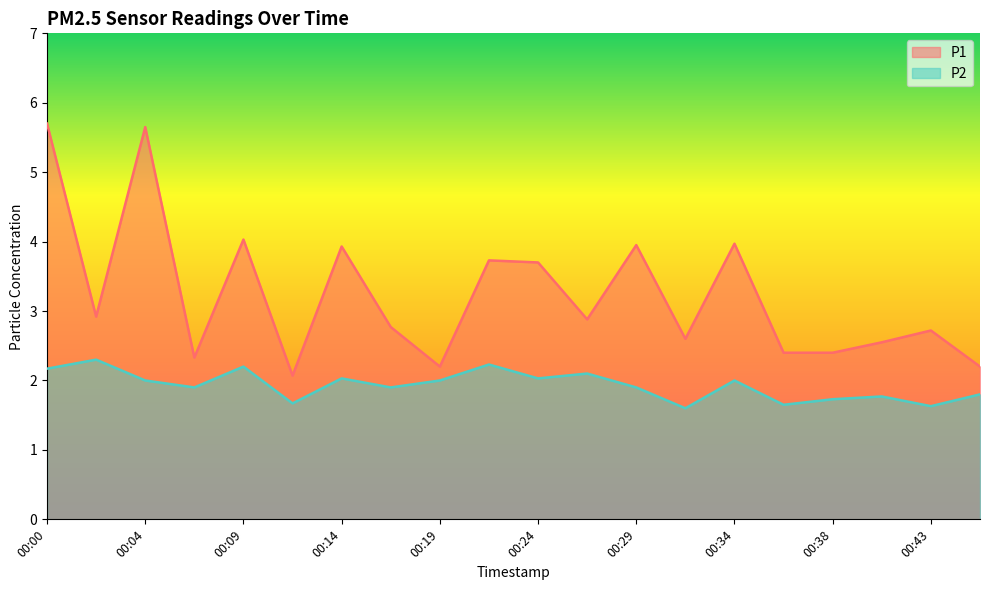

At which label does P2 first exceed 2?

00:00